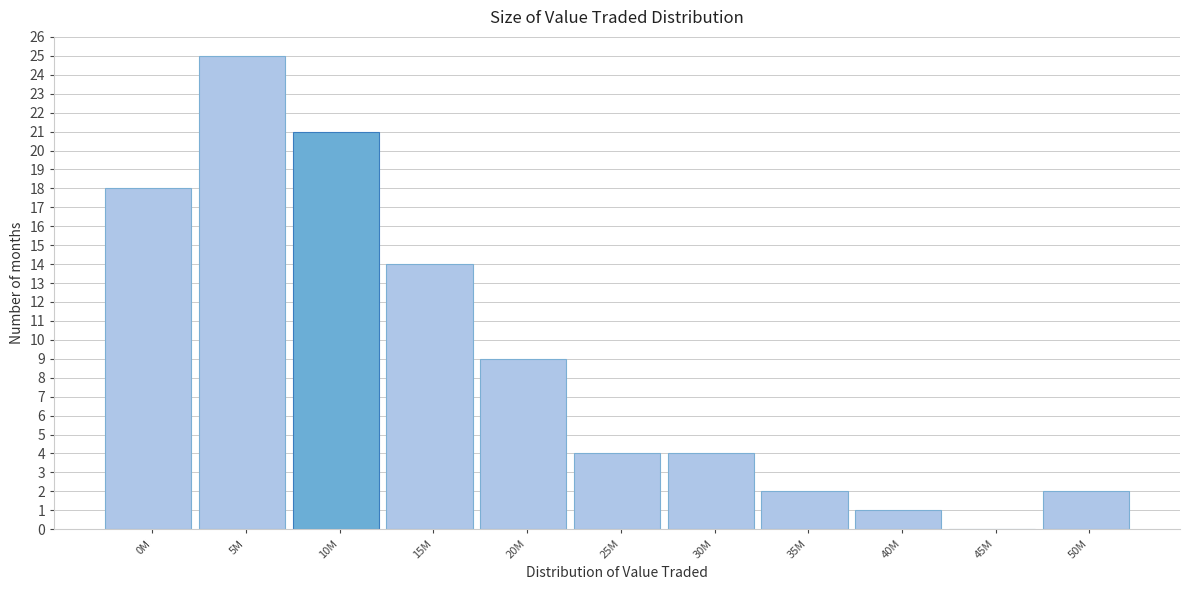

Reading right to left, transcribe all the data shown in this chart.

50M=2	45M=0	40M=1	35M=2	30M=4	25M=4	20M=9	15M=14	10M=21	5M=25	0M=18